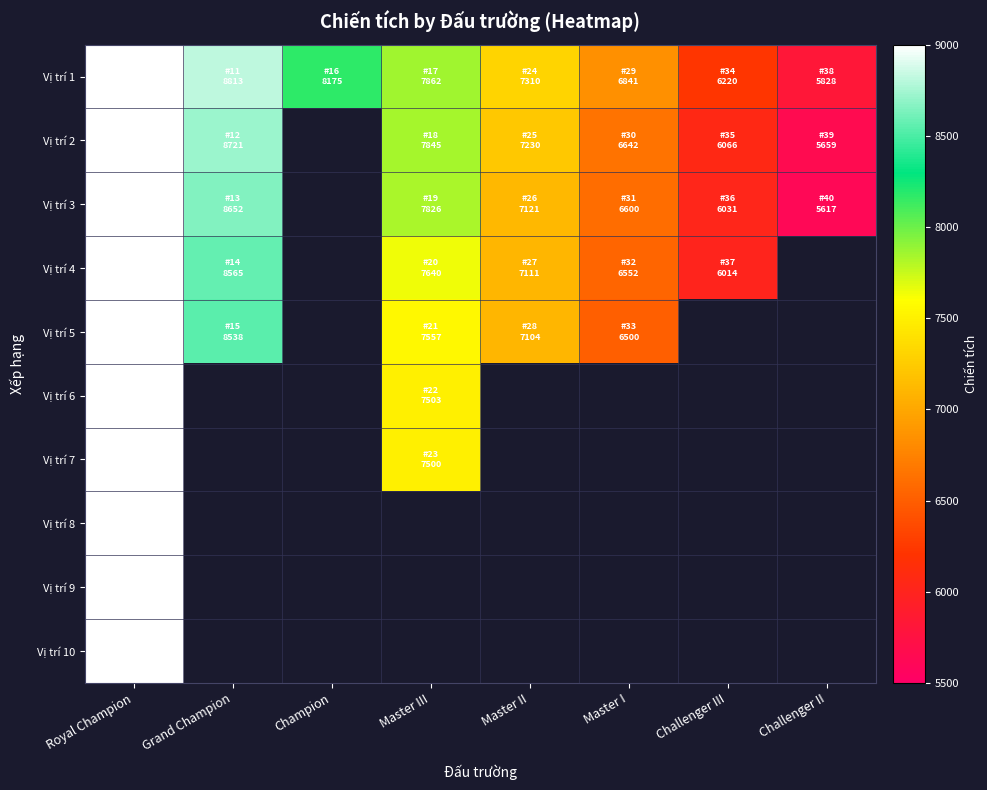

How many values in Vị trí 4 are above zero?

6